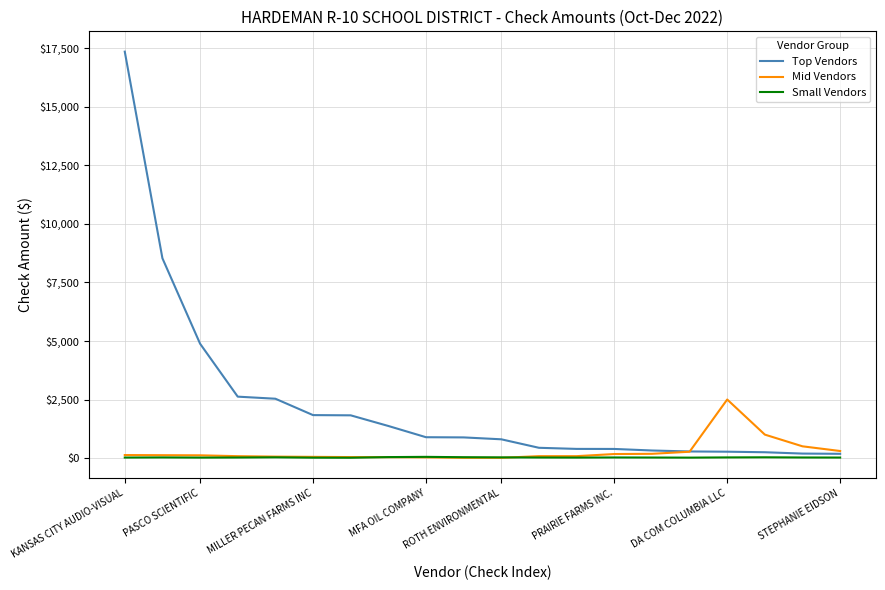

True or false: Small Vendors and Top Vendors cross at least once.

False